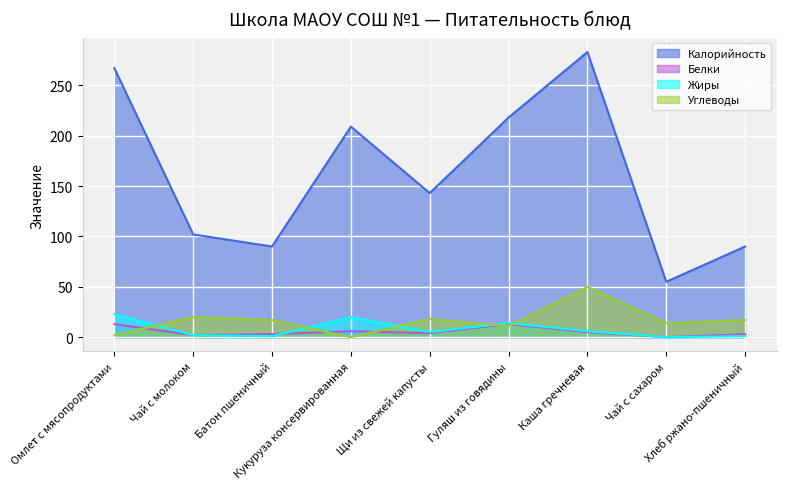

At which category does Белки reach its first local peak?

Кукуруза консервированная